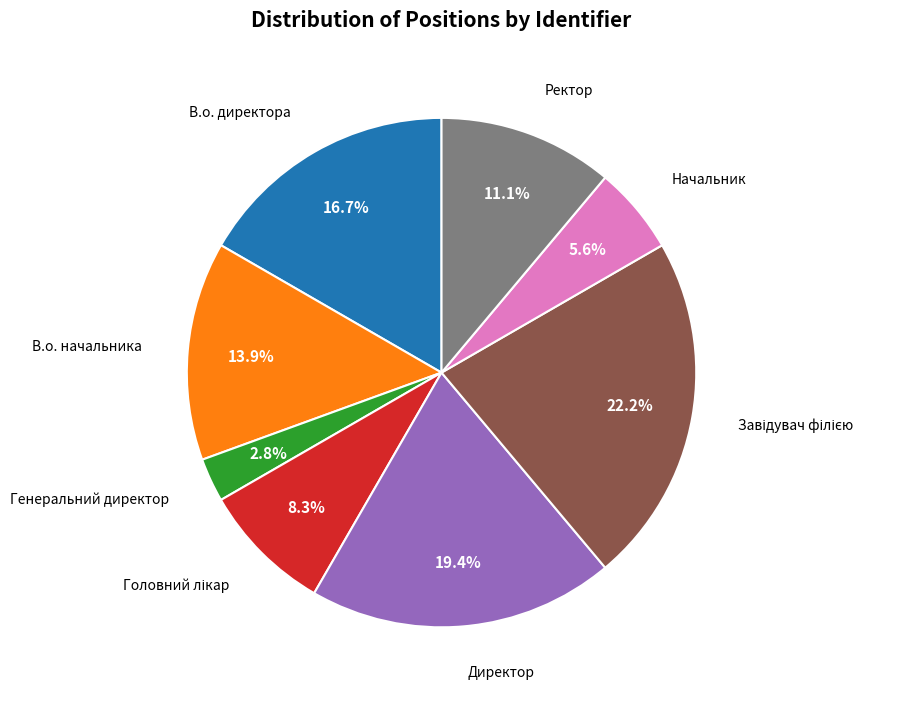

Count the number of slices in the pie.

8